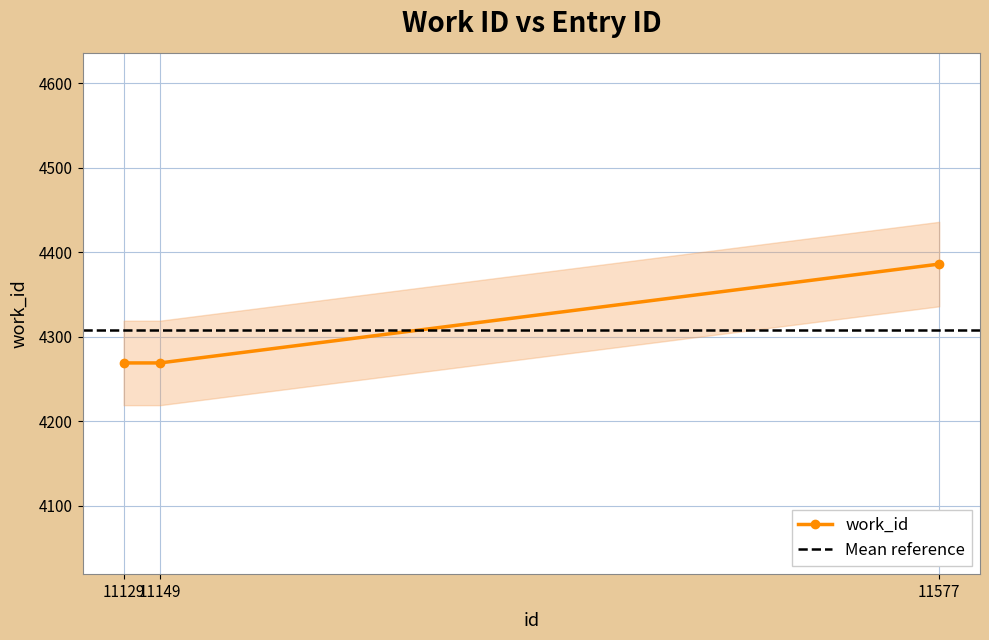

List the labels in order of value, smallest first.

11129, 11149, 11577